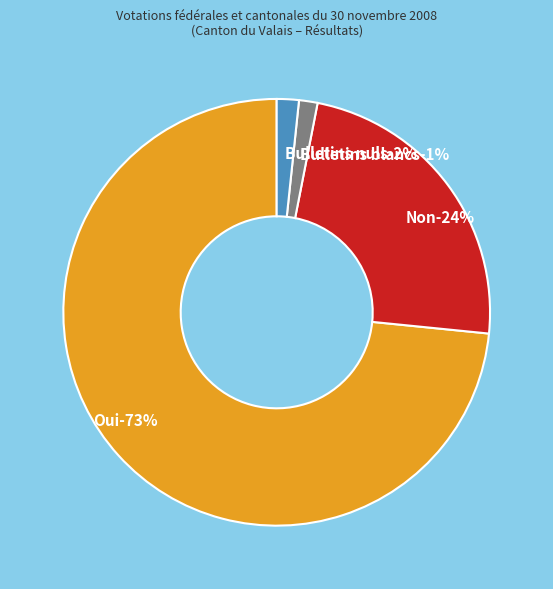

To the nearest percent, what is the average slice percentage?

25%